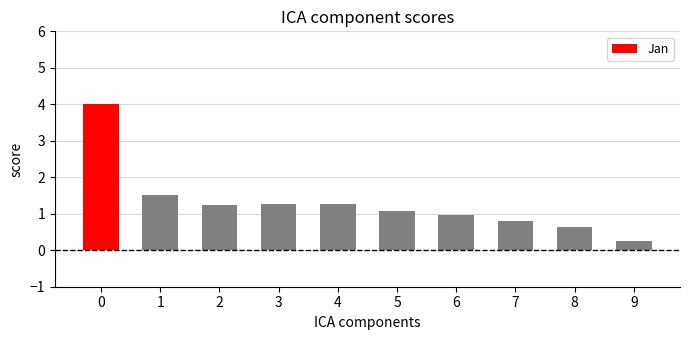

The chart shows a value of 1.5 at 6. True or false?

False